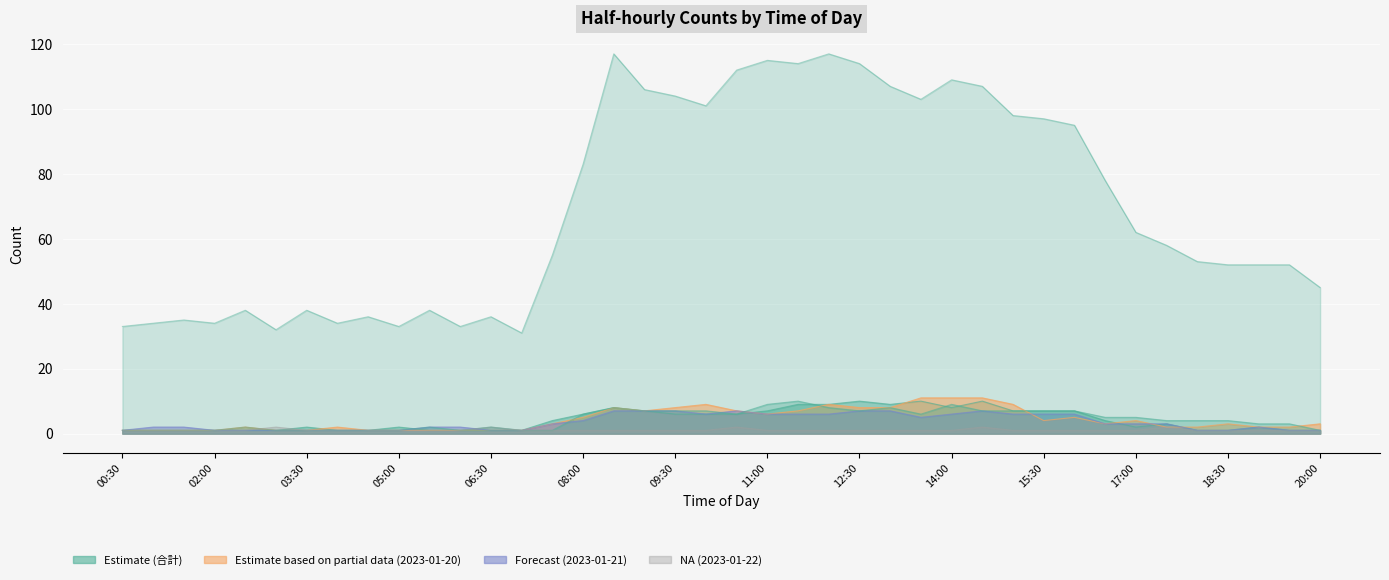

What is the label of the 33rd point from the right?

04:00